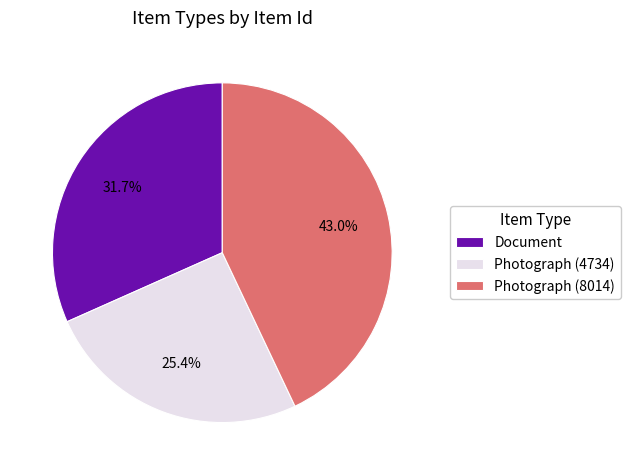

Which has a higher value, Document or Photograph (8014)?

Photograph (8014)